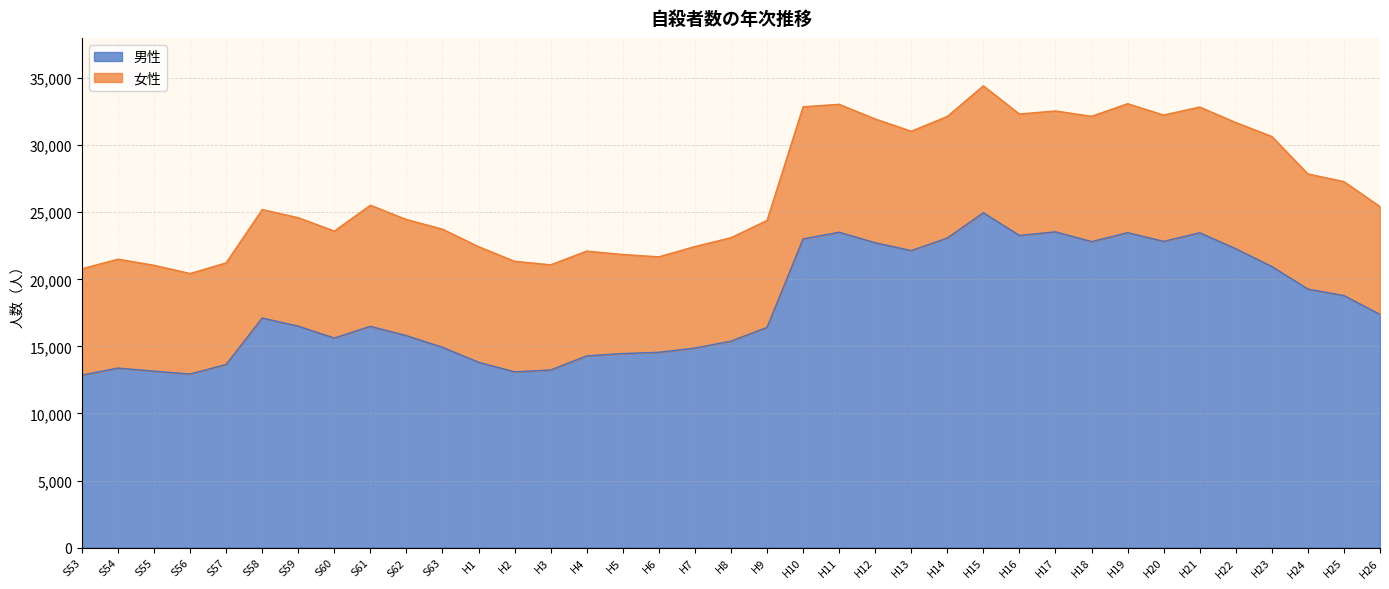

True or false: there are more than 0 points higher than both neighbors.

True